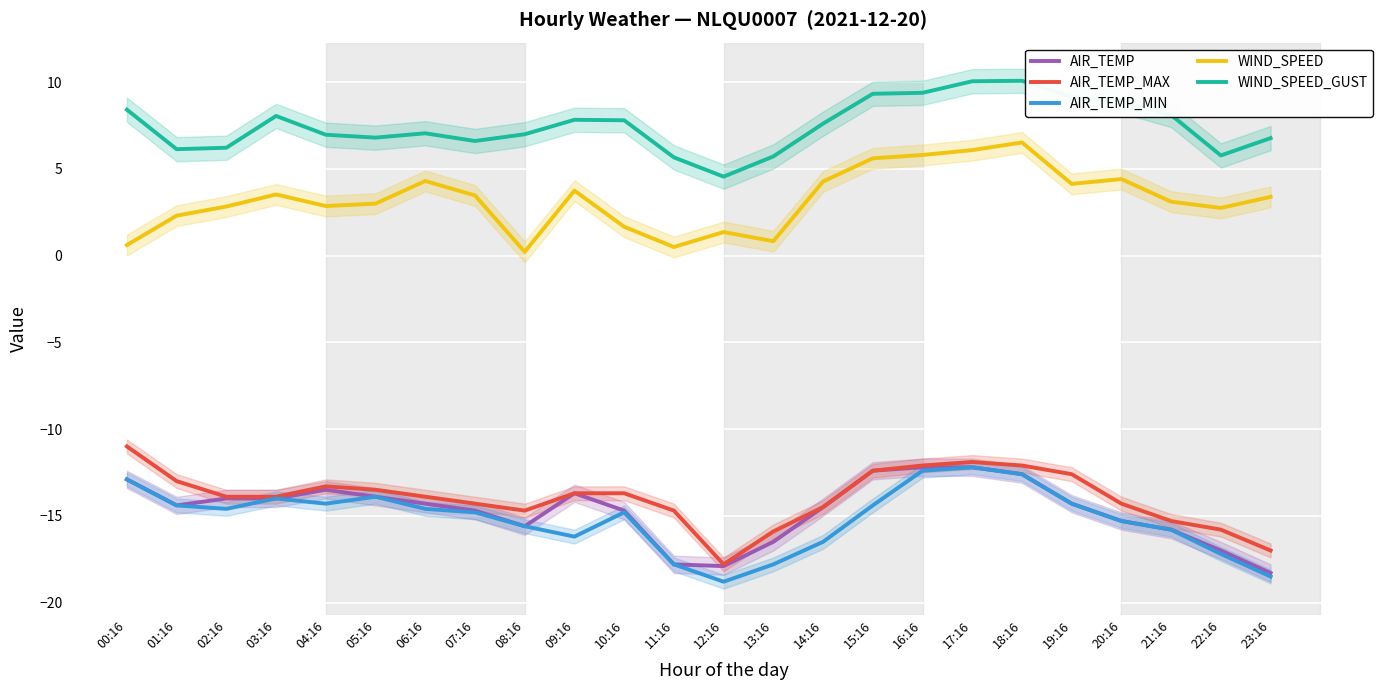

What are all the series names shown in the legend?

AIR_TEMP, AIR_TEMP_MAX, AIR_TEMP_MIN, WIND_SPEED, WIND_SPEED_GUST